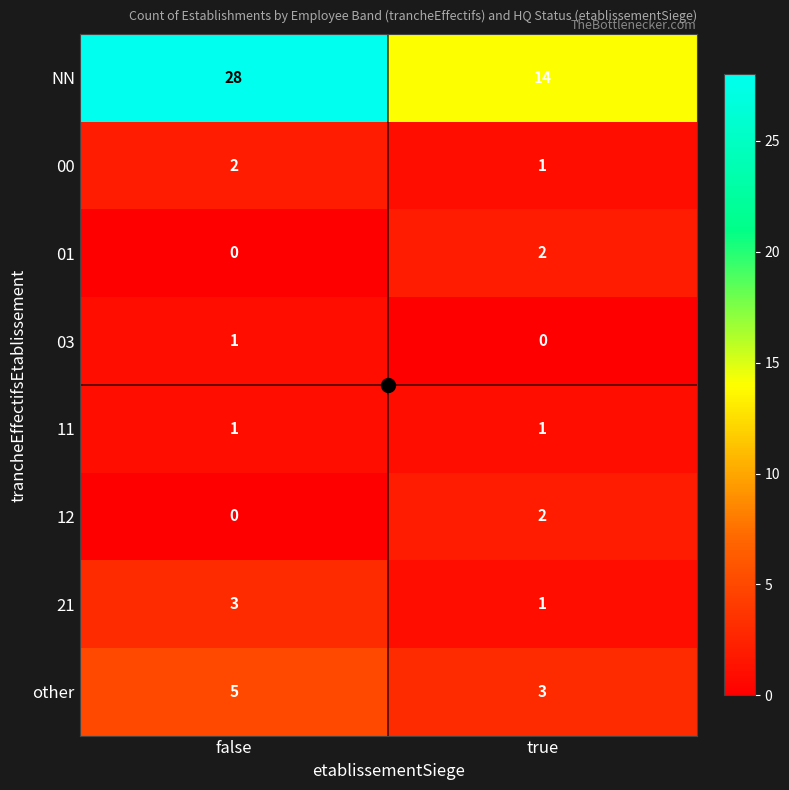

True or false: 21 has a value of 2 at true.

False